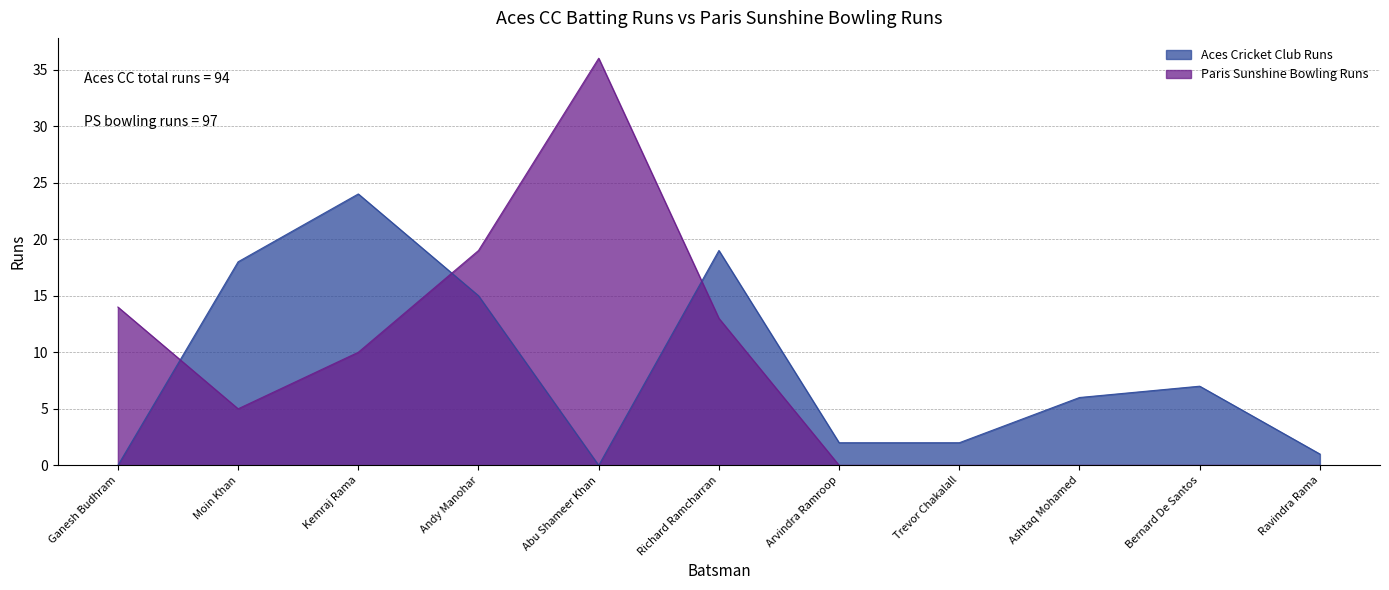

What is the maximum value for Aces Cricket Club Runs?

24